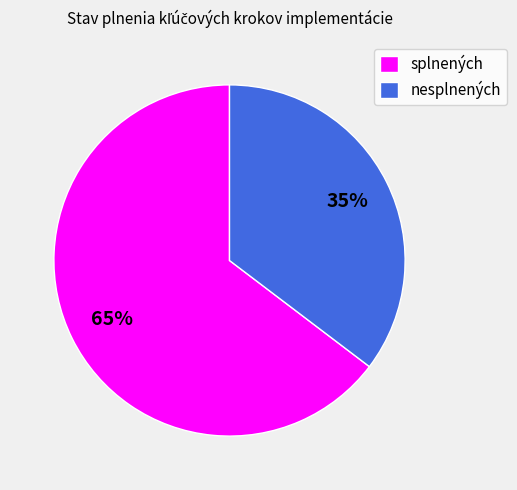

To the nearest percent, what is the average slice percentage?

50%